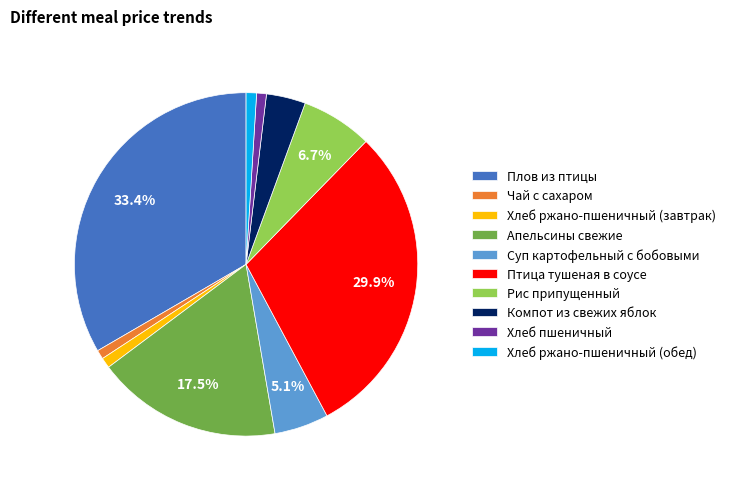

Is it true that Хлеб ржано-пшеничный (завтрак) is 1% of the pie?

True